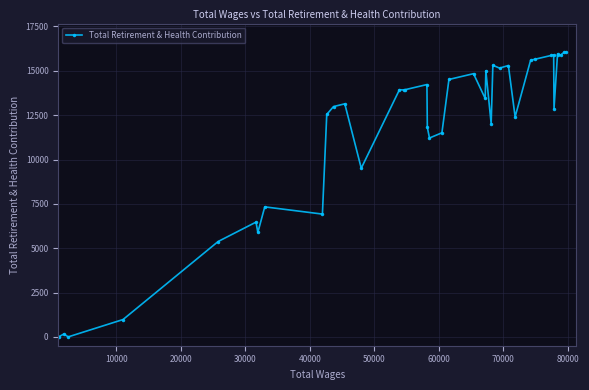

Does the chart display data point markers on the line(s)?

Yes